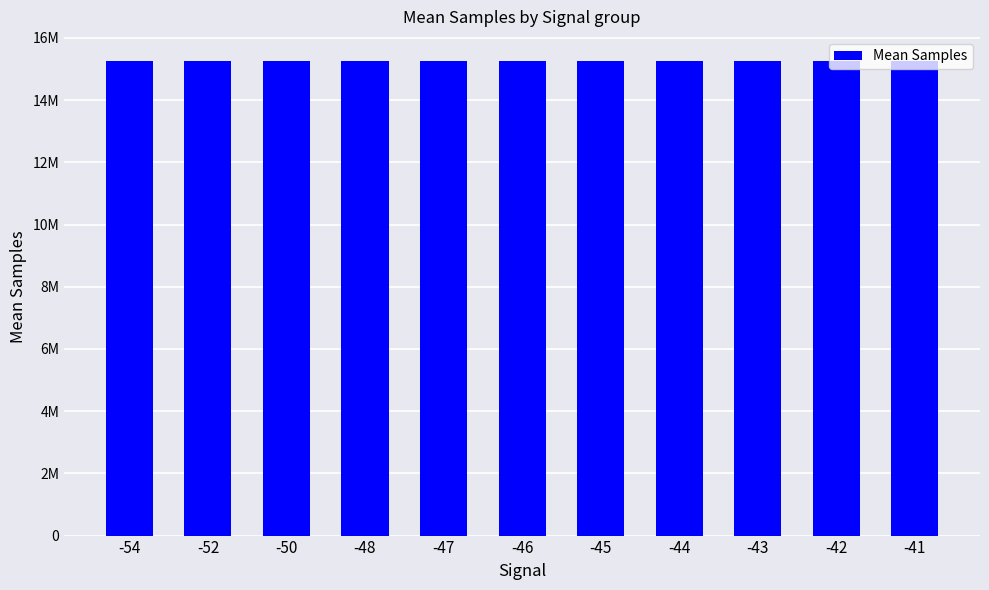

Are the bars horizontal?

No